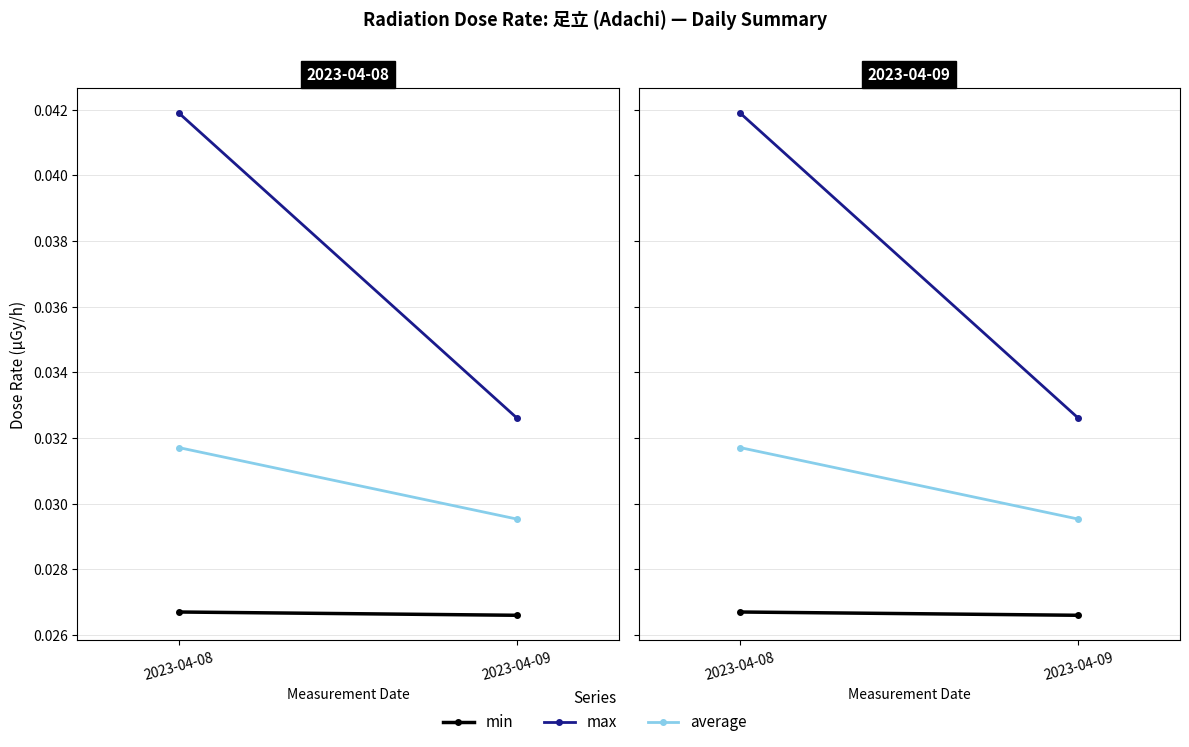

The value of max at 2023-04-09 is 0.1. True or false?

False